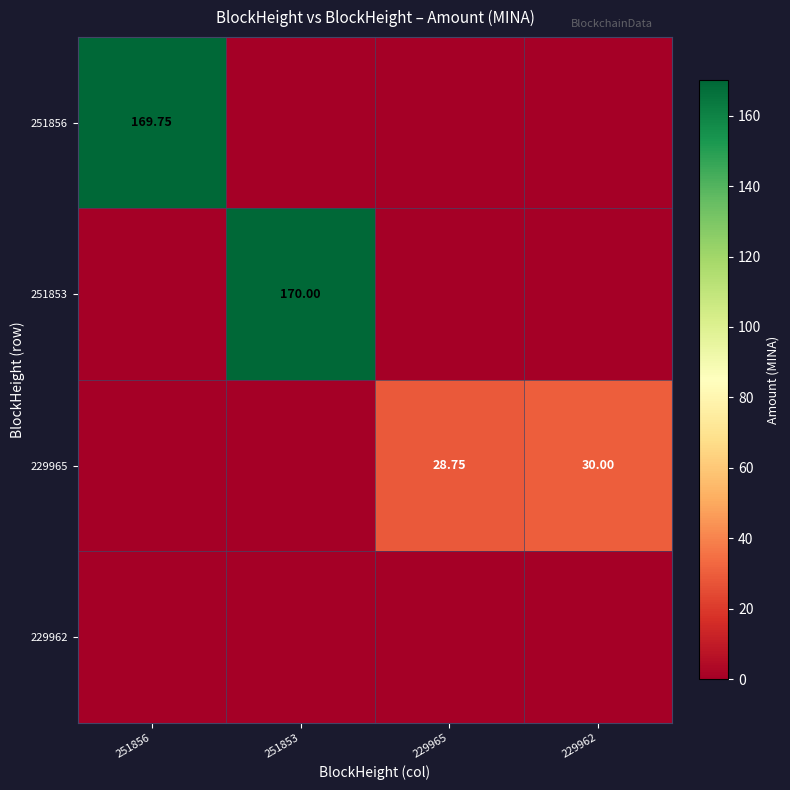

At 229965, list the series in order from smallest to largest.

251856, 251853, 229962, 229965